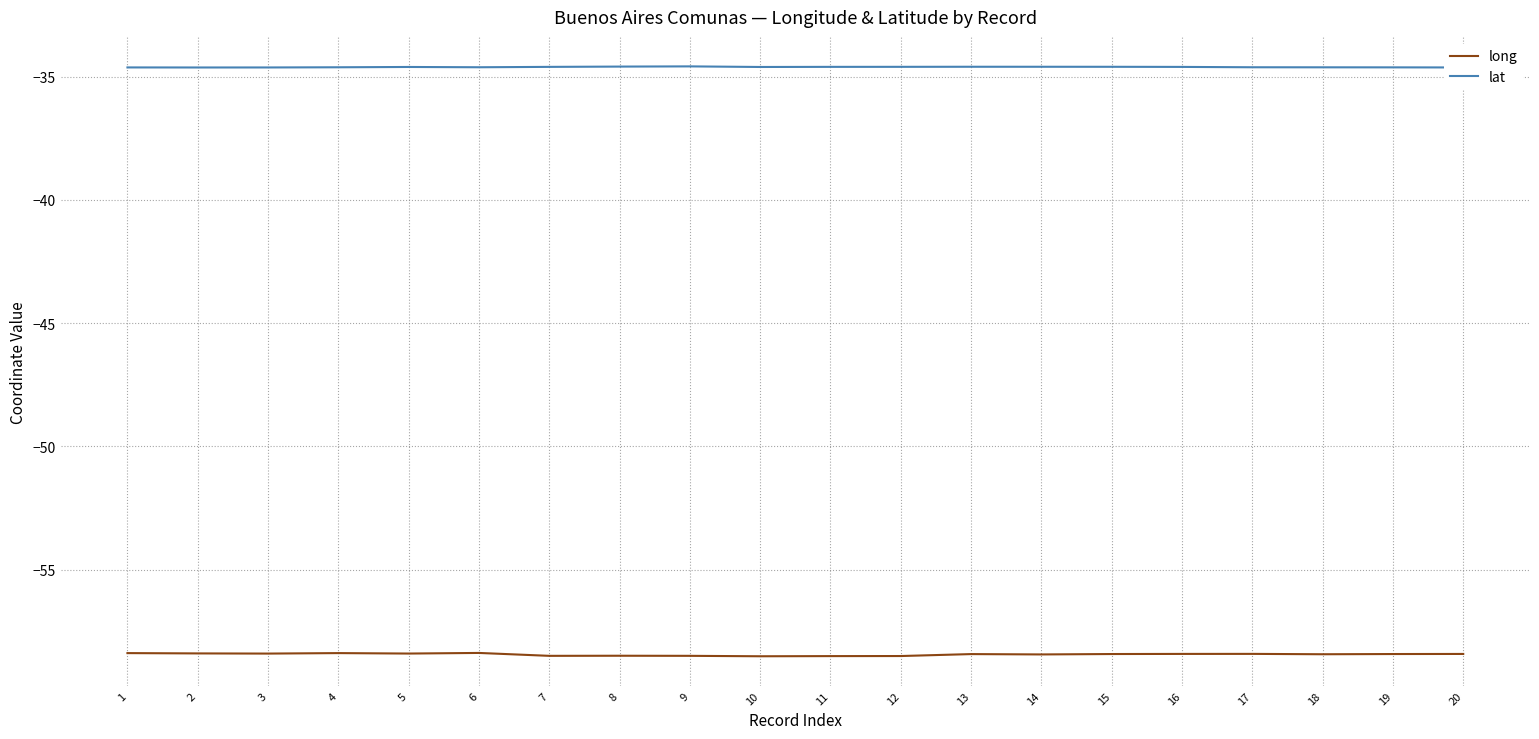

Which series has the widest spread of values?

long